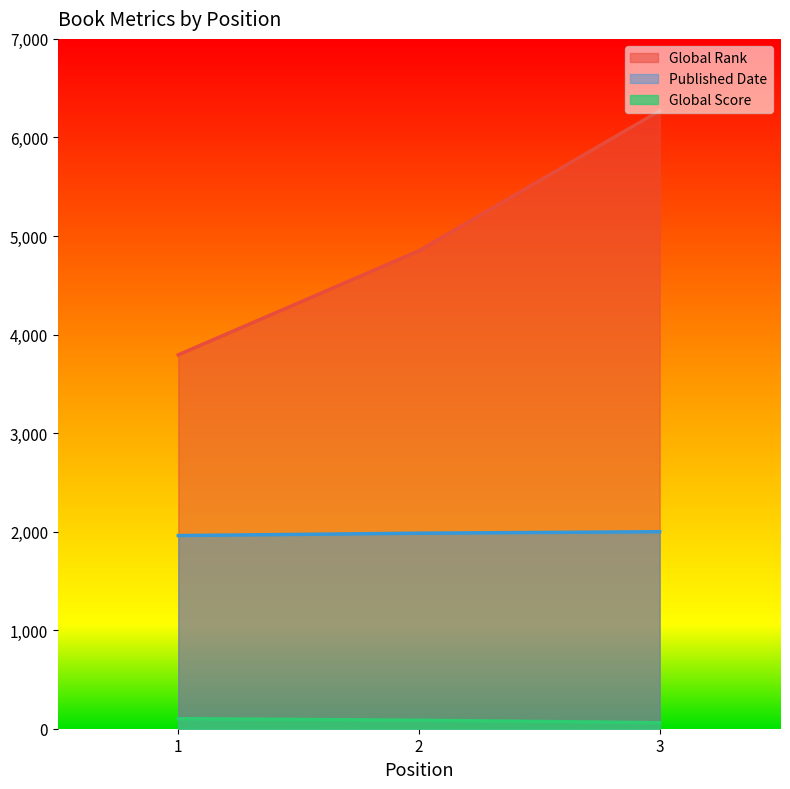

Which series has the widest spread of values?

Global Rank